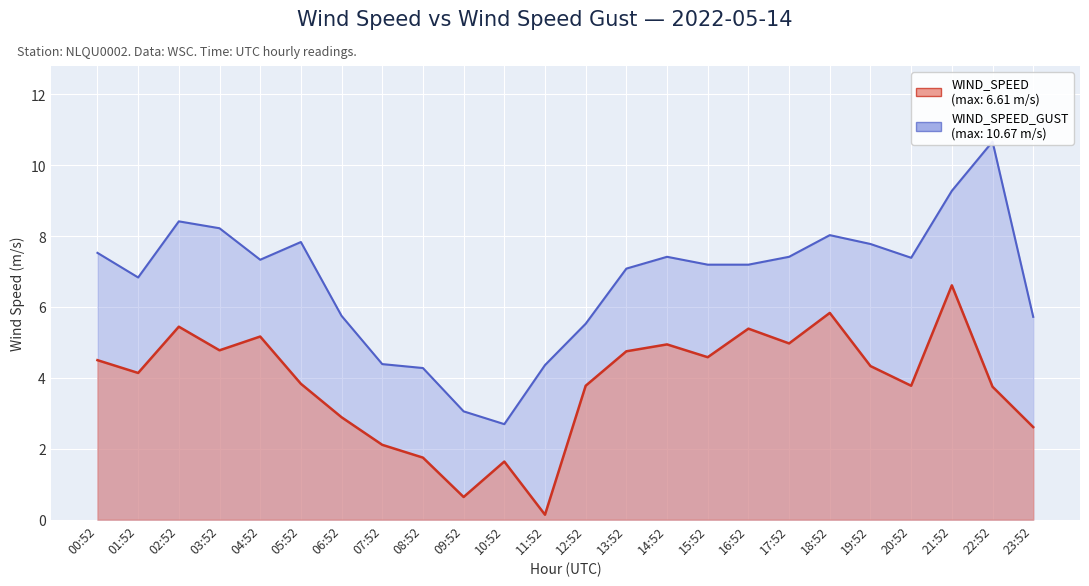

Which series has the largest range (max minus min)?

WIND_SPEED_GUST